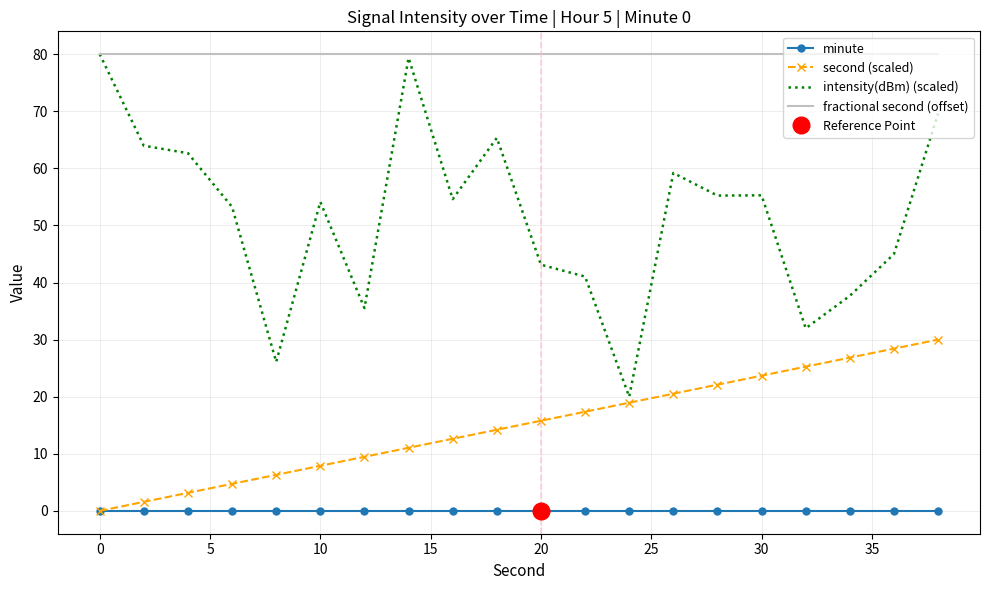

The value of second (scaled) at 30 is 23.7. True or false?

True